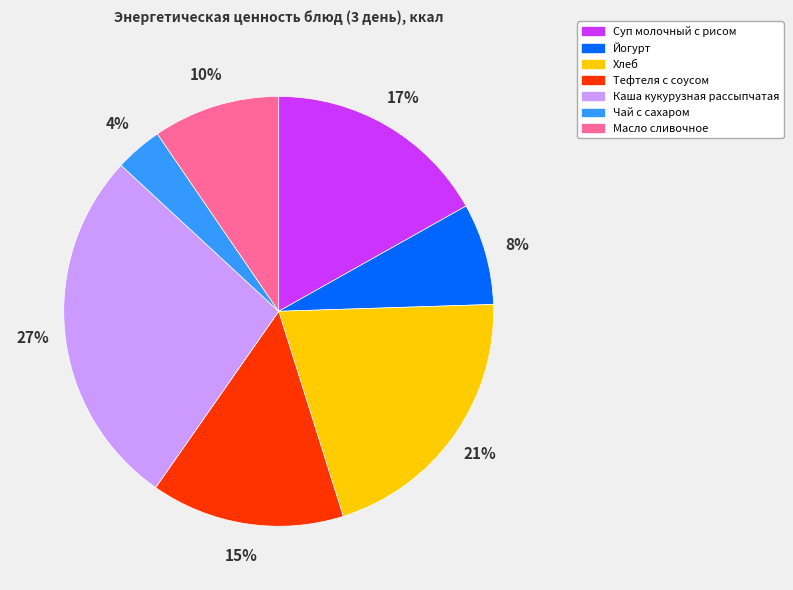

To the nearest percent, what percentage of the pie is Тефтеля с соусом?

15%